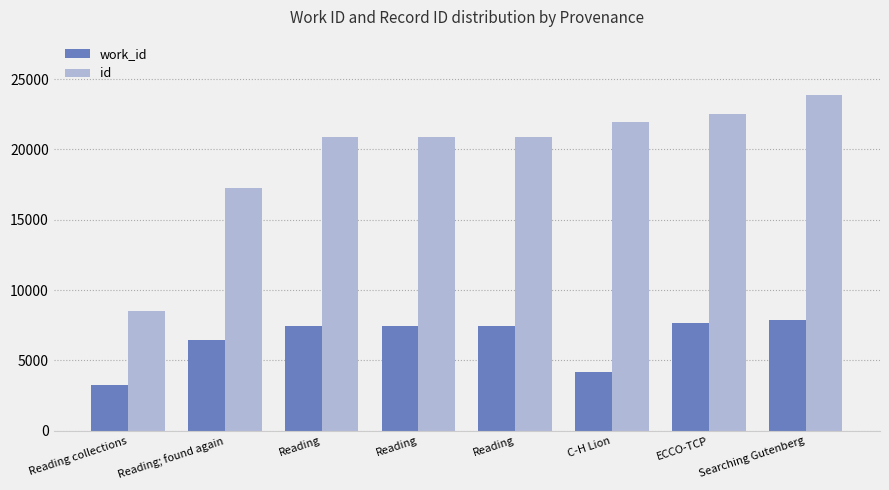

What is the label of the 2nd bar from the right?

ECCO-TCP